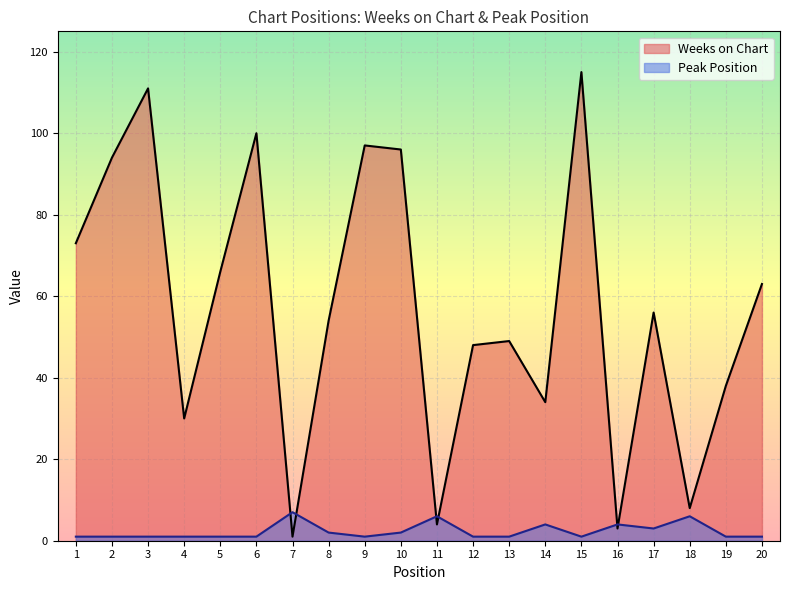

Where do Peak Position and Weeks on Chart first cross each other?

6 and 7